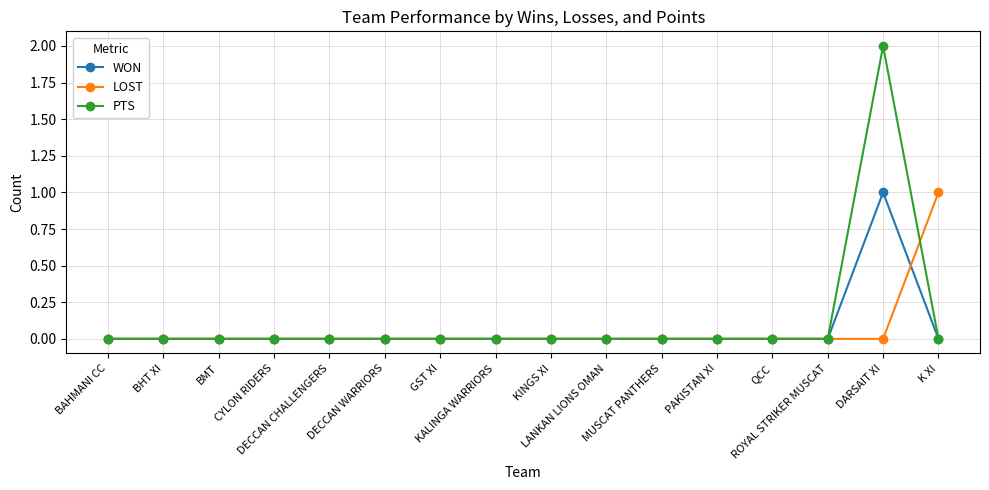

What is the label of the 6th point from the right?

MUSCAT PANTHERS